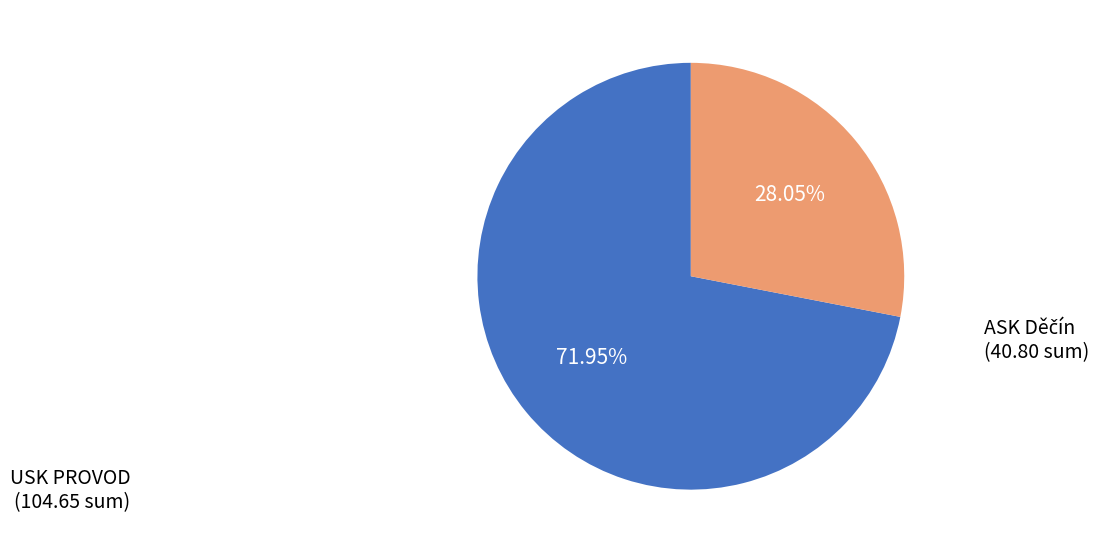

Does any single category account for the majority?

Yes